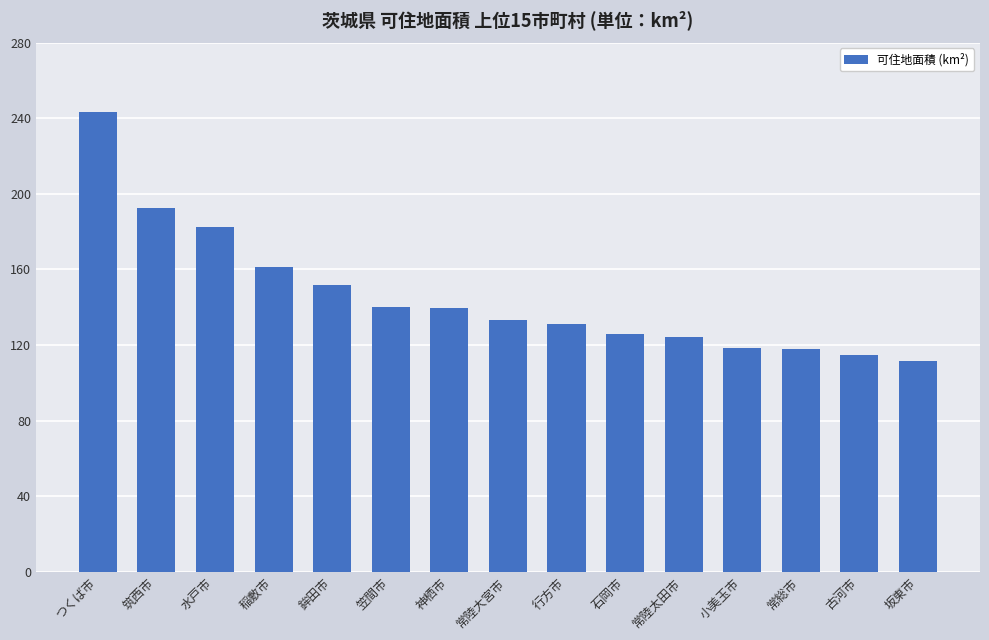

How many distinct data groups are displayed?

1